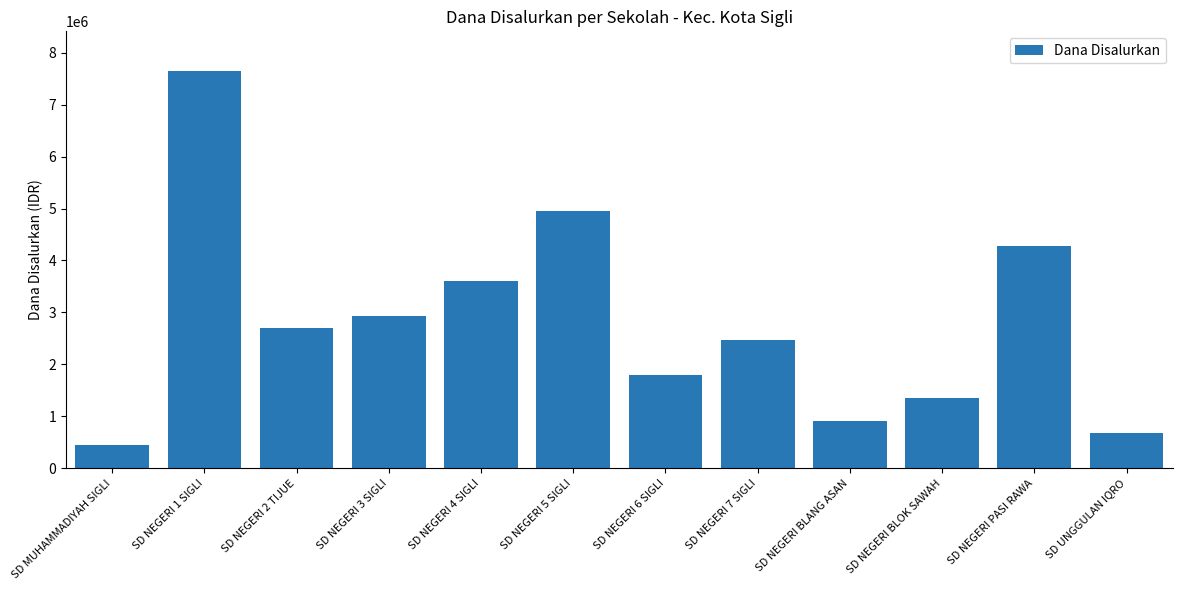

True or false: the data shows 1171262 at SD NEGERI 6 SIGLI.

False